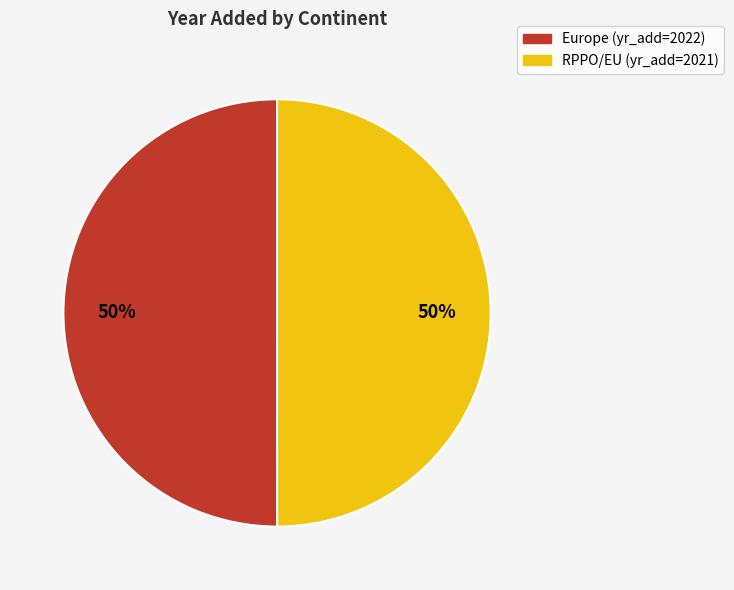

Is the sum of Europe and RPPO/EU greater than half?

Yes